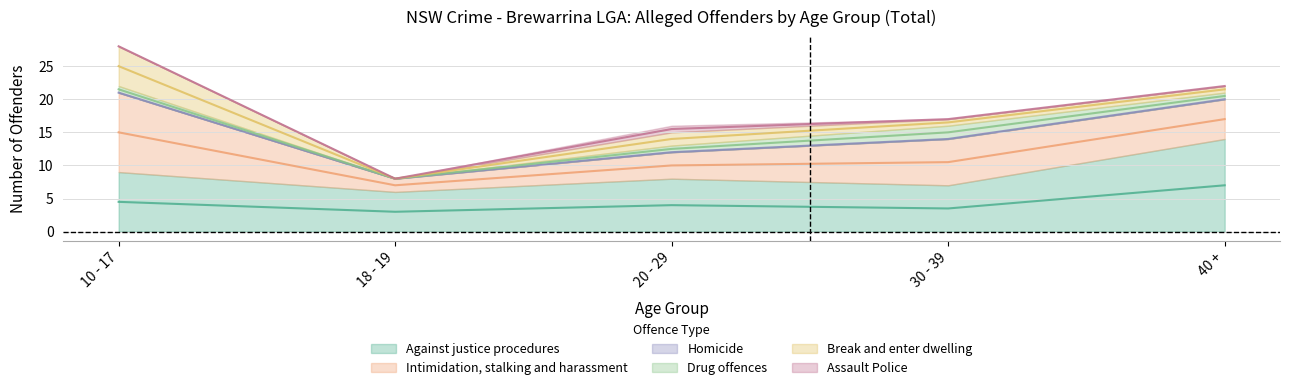

The Against justice procedures series shows 6 at 18 - 19. True or false?

True